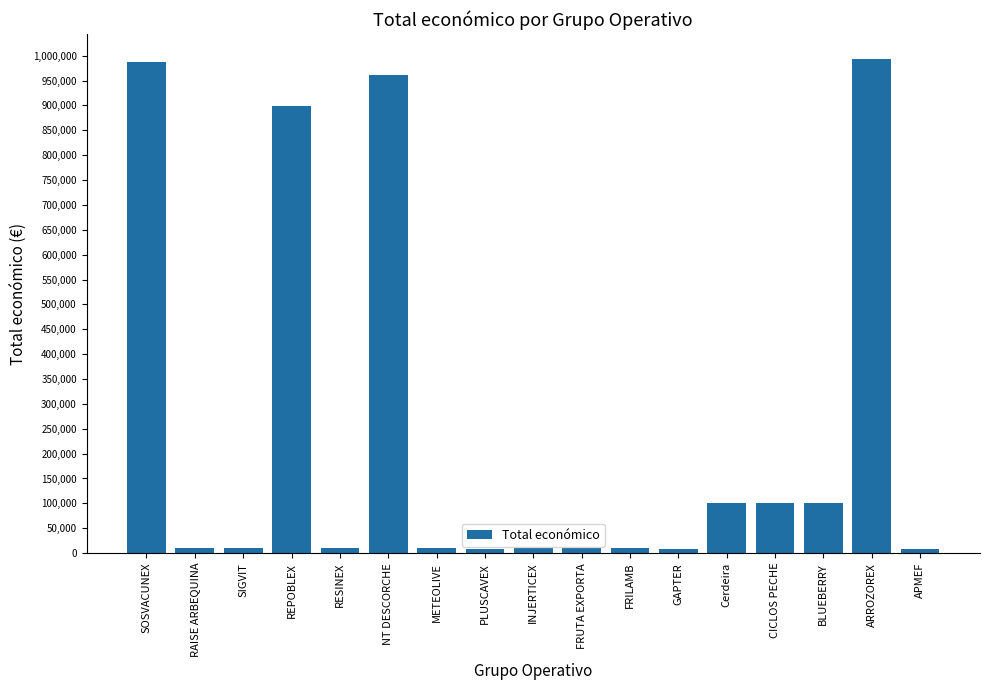

True or false: the data shows 394316 at SOSVACUNEX.

False